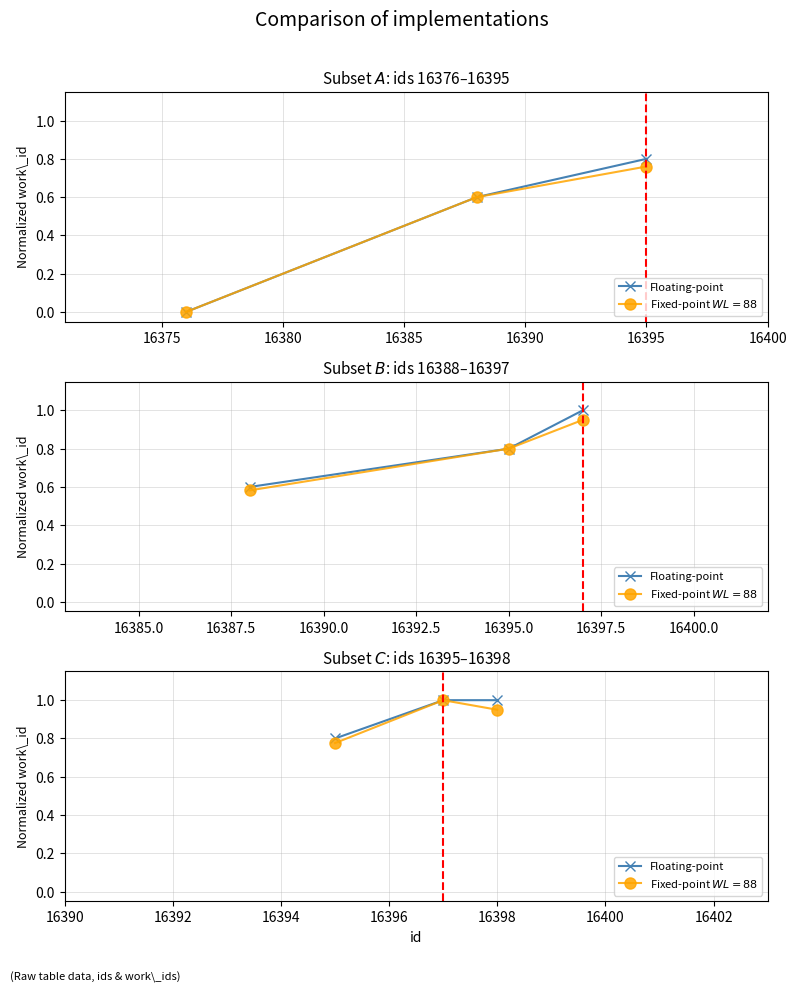

What is the average value?

0.9